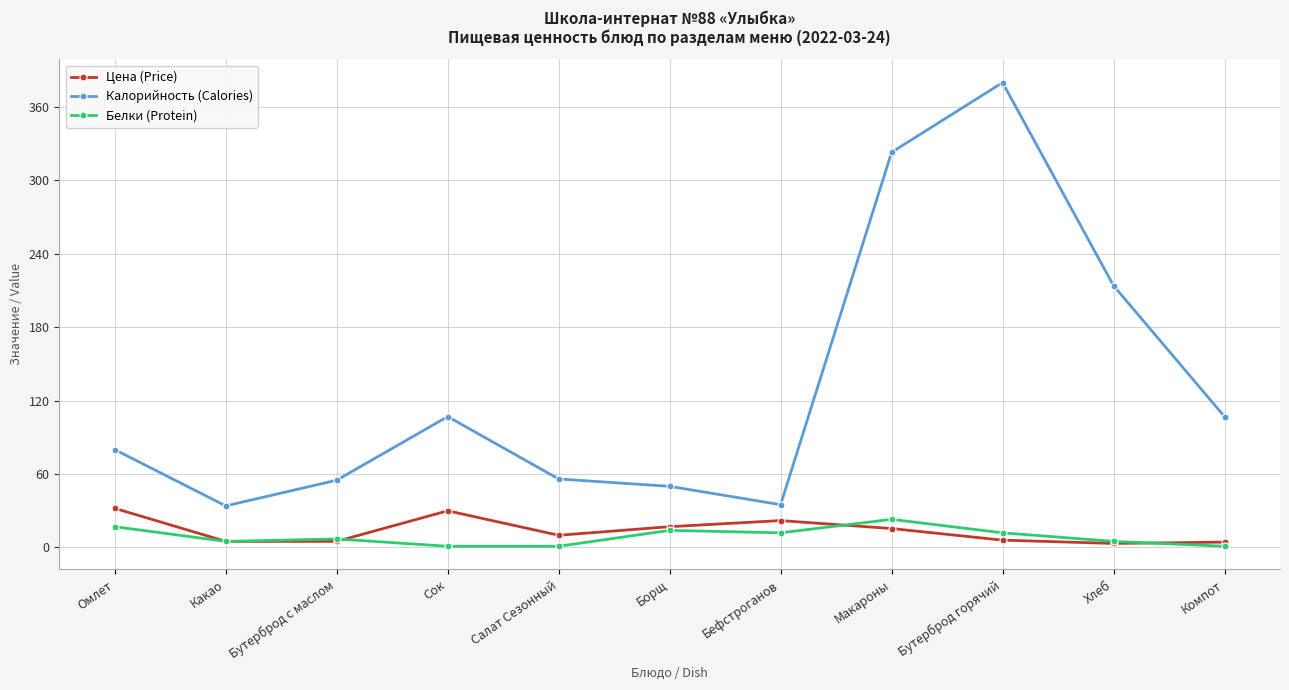

At which label does Белки (Protein) first exceed 7?

Омлет